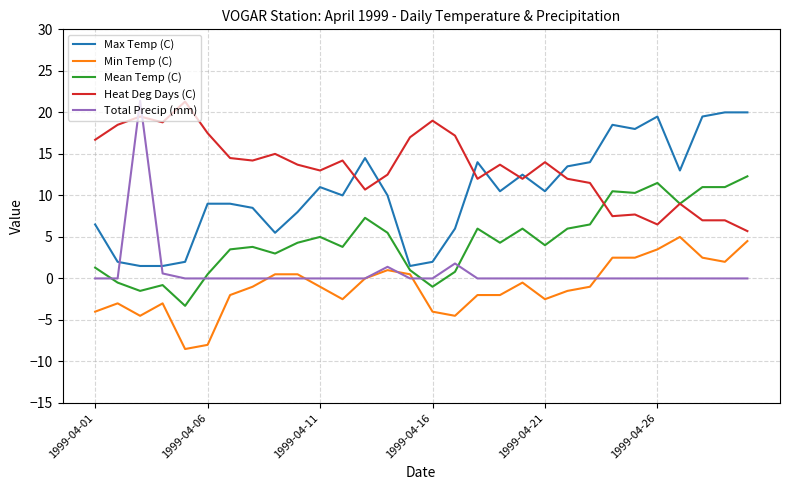

Which series has the largest total across all categories?

Heat Deg Days (C)